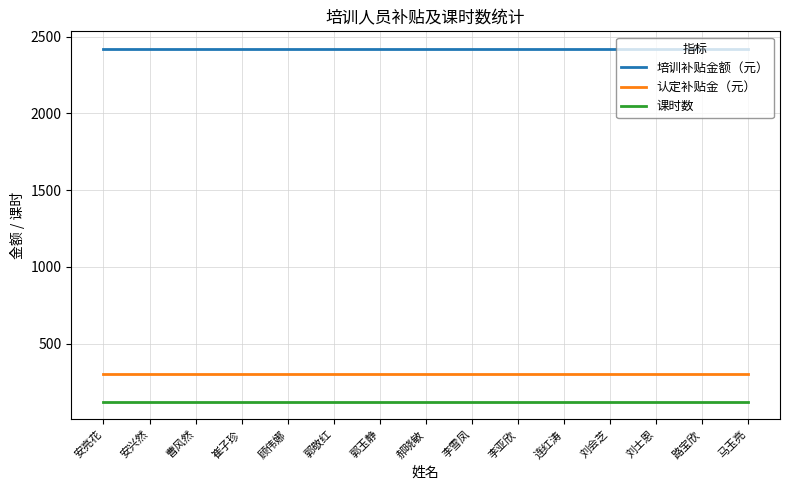

Rank the series by their maximum value, from highest to lowest.

培训补贴金额（元）, 认定补贴金（元）, 课时数